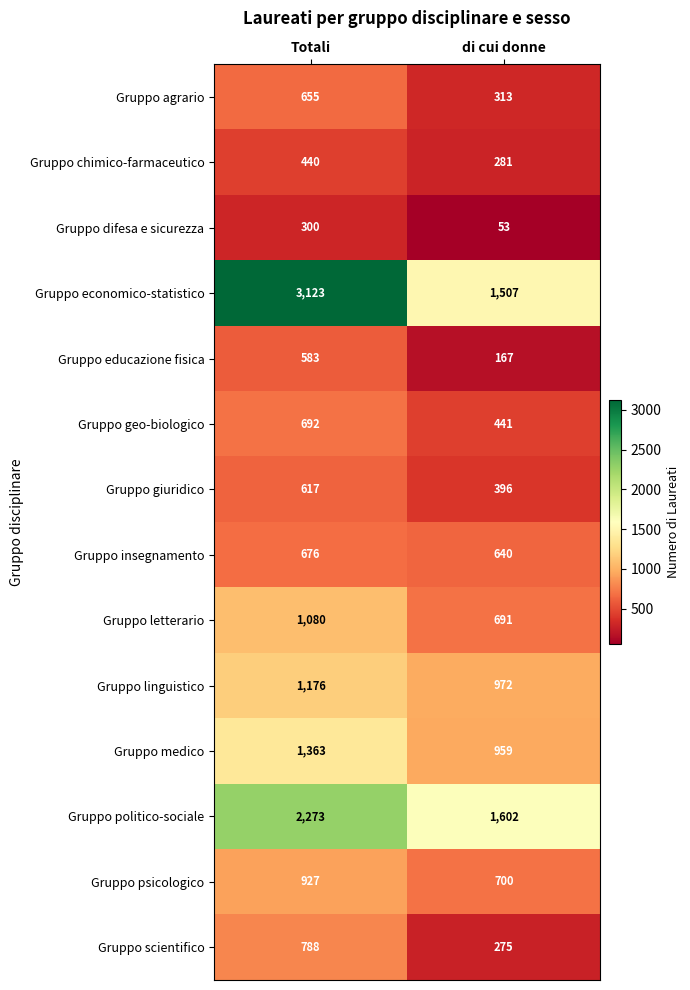

Which series has the widest spread of values?

Gruppo economico-statistico